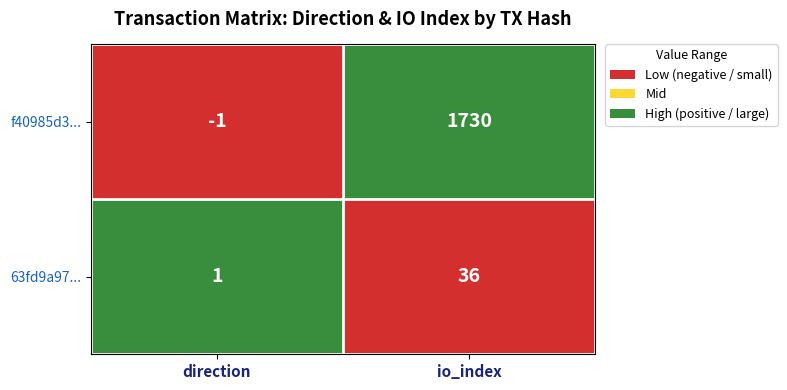

What is the difference between the maximum and minimum values in the f40985d3... series?

1731